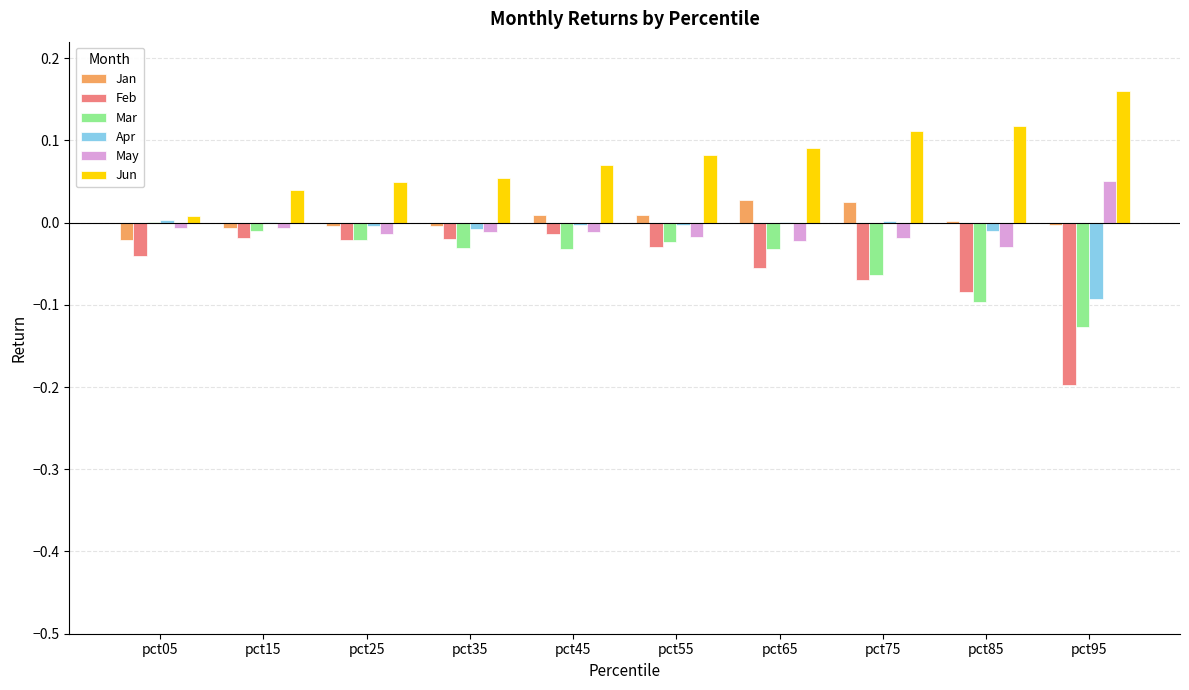

The value of Feb at pct65 is -0.1. True or false?

True